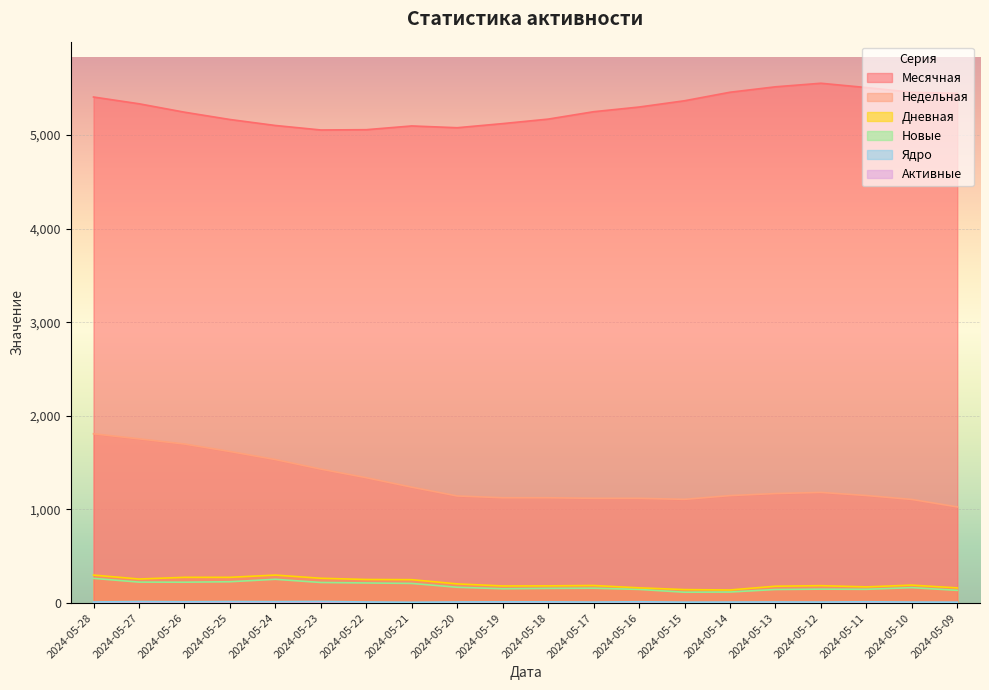

Where is the first local minimum for Новые?

2024-05-26